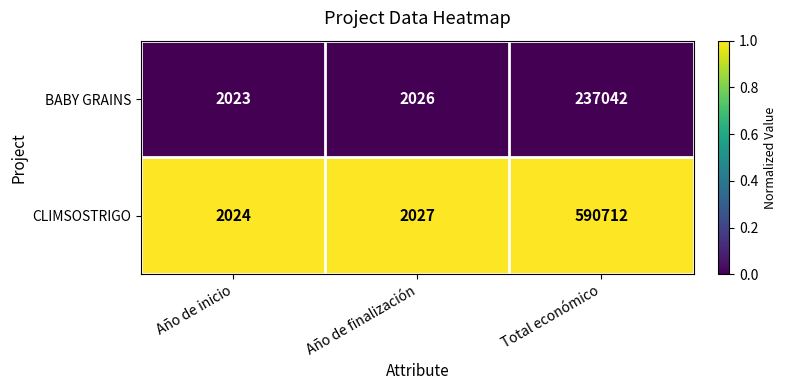

What is the spread (max minus min) of values at Año de inicio?

1